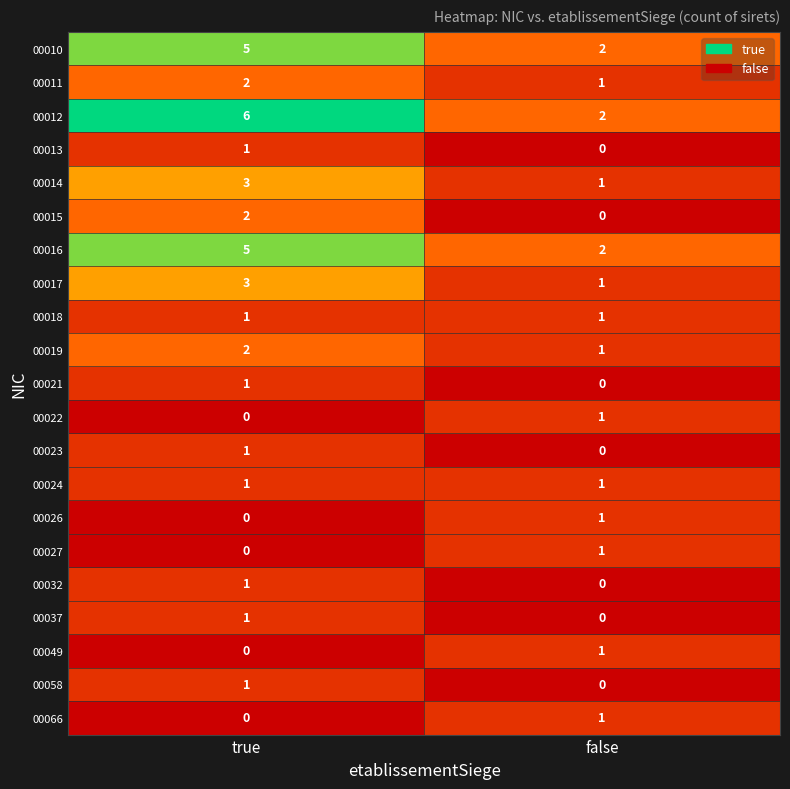

What is the difference between the highest and lowest values at false?

2